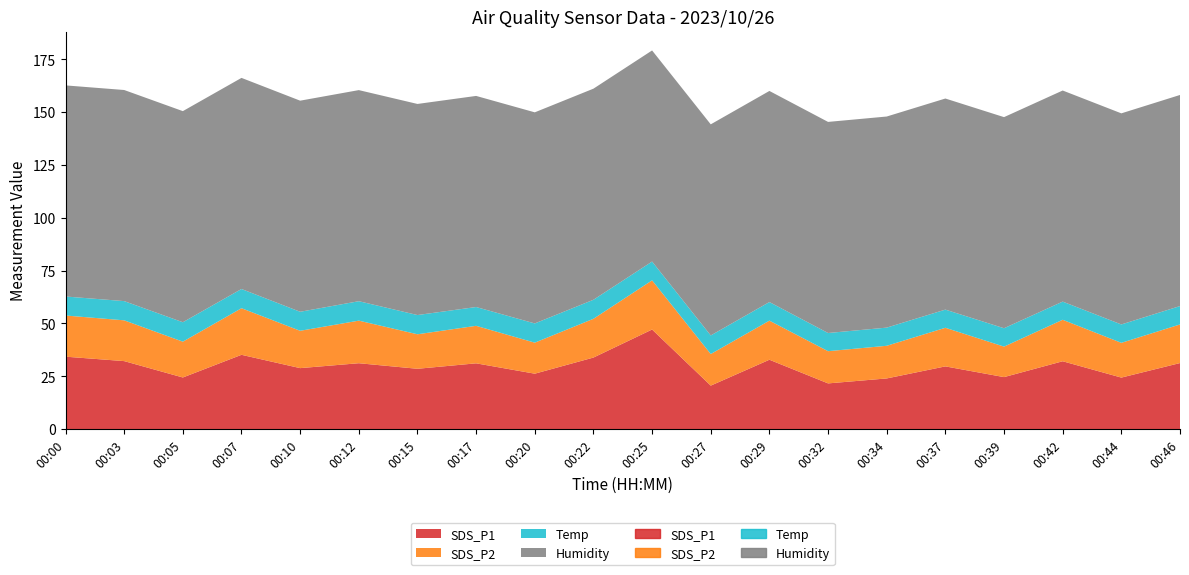

Reading left to right, transcribe all the data shown in this chart.

SDS_P1: 34.2	32.1	24.4	35.1	28.8	31.1	28.5	31.1	26.2	33.8	47.1	20.6	32.8	21.6	23.9	29.6	24.6	32.1	24.4	31.2
SDS_P2: 19.5	19.3	16.9	22.1	17.7	20.1	16.3	17.8	14.7	18.4	23.3	14.9	18.5	15.2	15.4	18.3	14.4	19.6	16.4	18.3
Temp: 9.0	9.1	9.2	9.1	9.0	9.2	9.1	8.9	9.1	9.0	8.9	8.8	8.8	8.6	8.6	8.6	8.7	8.6	8.7	8.7
Humidity: 99.9	99.9	99.9	99.9	99.9	99.9	99.9	99.9	99.9	99.9	99.9	99.9	99.9	99.9	99.9	99.9	99.9	99.9	99.9	99.9